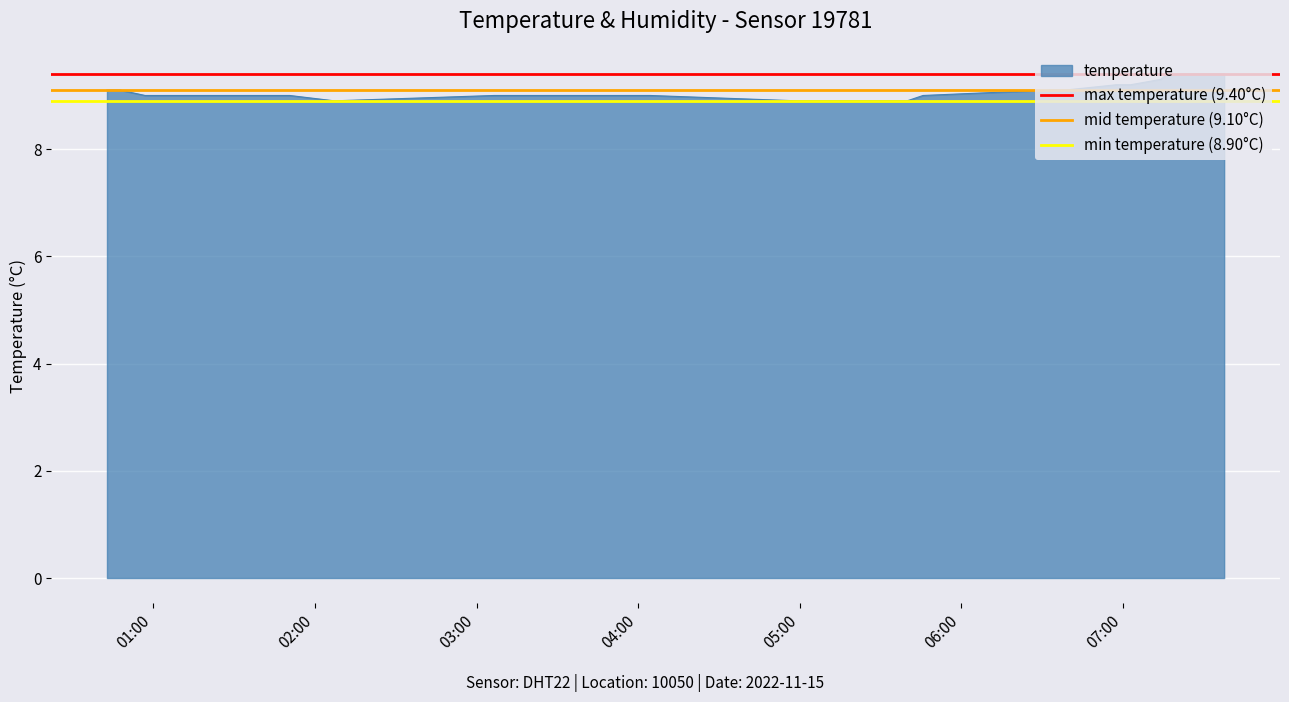

What is the minimum value for temperature?

8.9